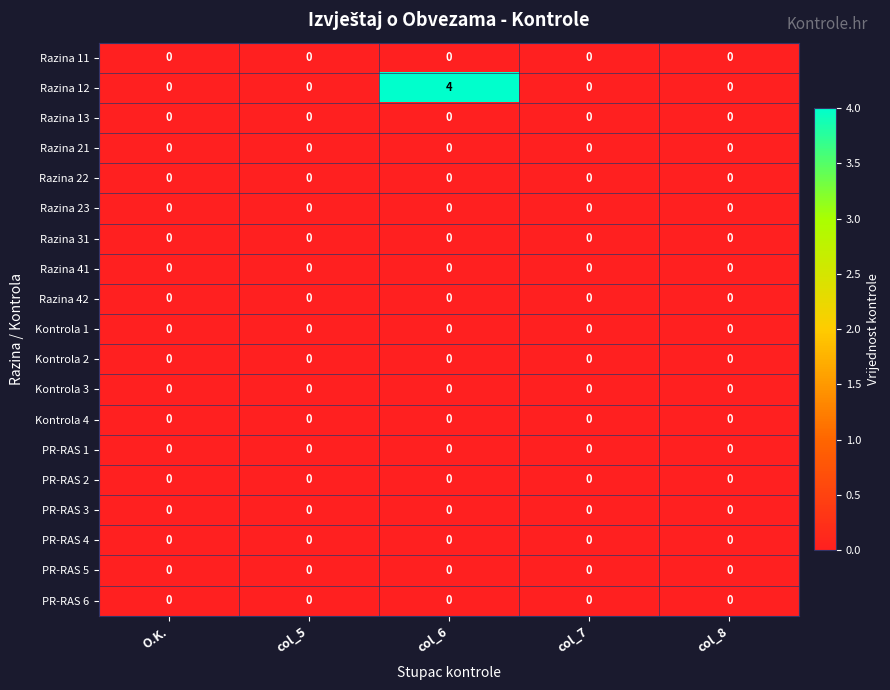

What is the difference between the maximum and minimum values in the Razina 12 series?

4